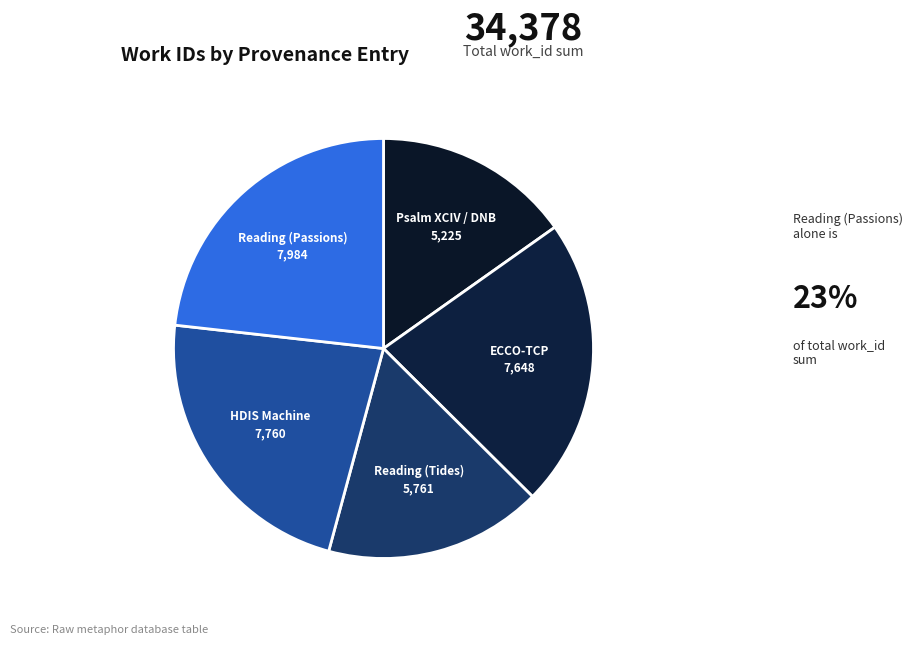

Count the number of slices in the pie.

5